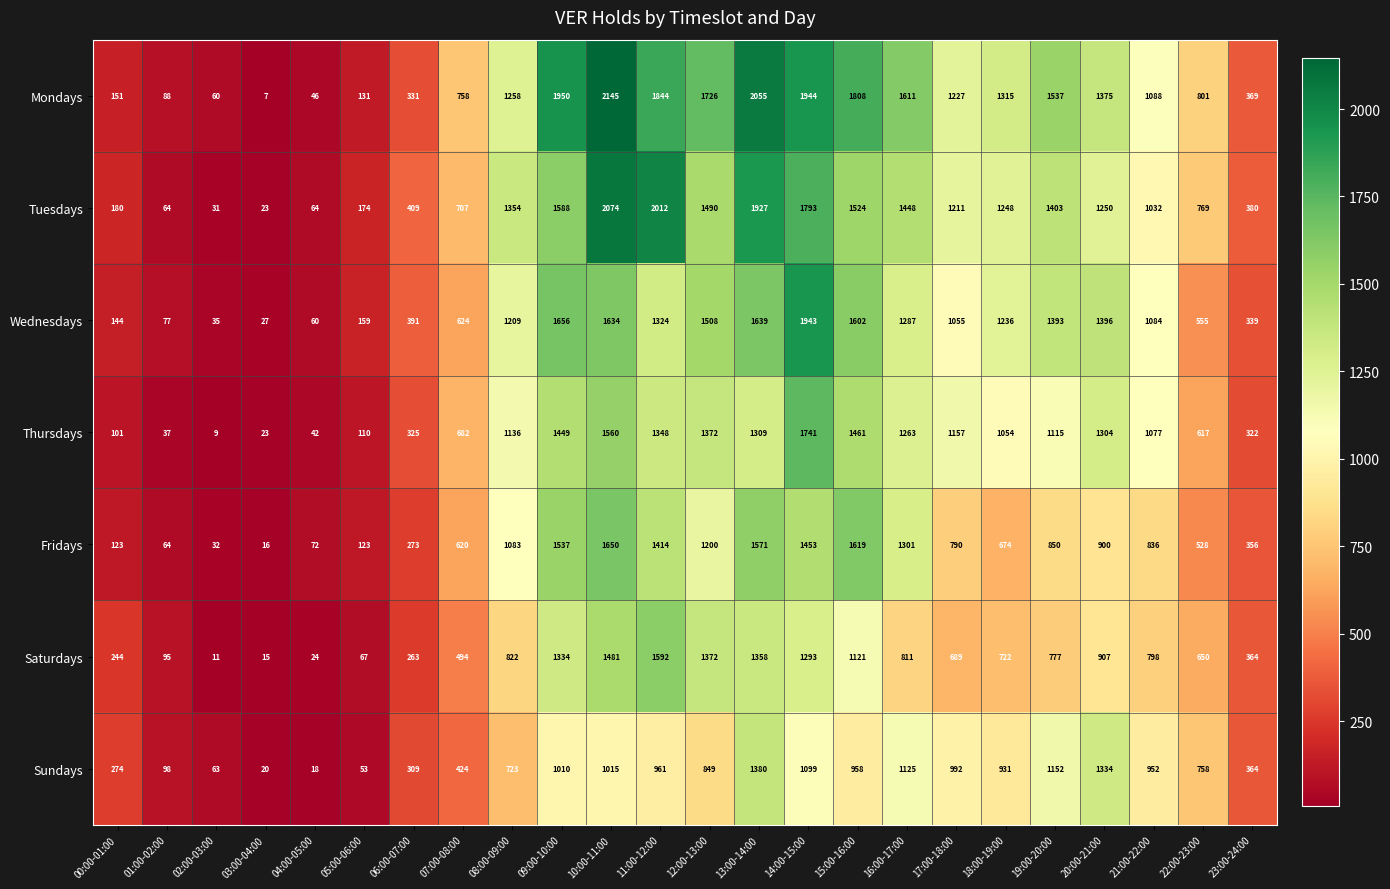

Which series has the widest spread of values?

Mondays